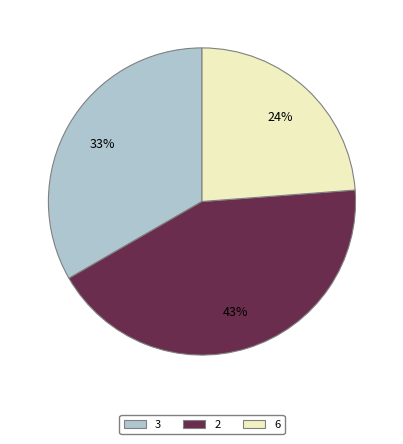

Is there a majority slice in this chart?

No